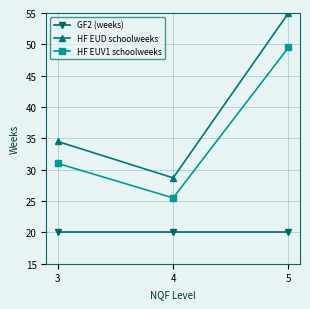

Reading left to right, extract all data points from this chart.

GF2 (weeks): 20.0	20.0	20.0
HF EUD schoolweeks: 34.5	28.7	55.0
HF EUV1 schoolweeks: 31.0	25.5	49.5